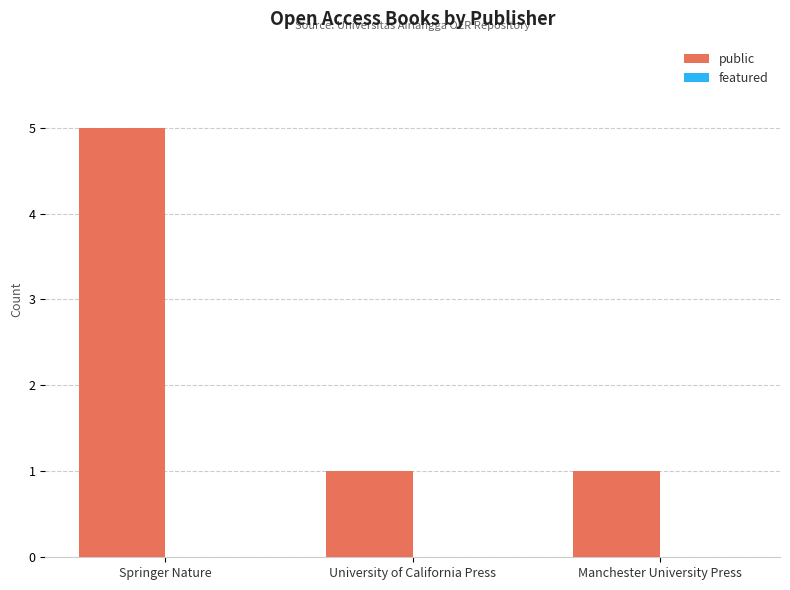

What is the label of the 3rd bar from the right?

Springer Nature